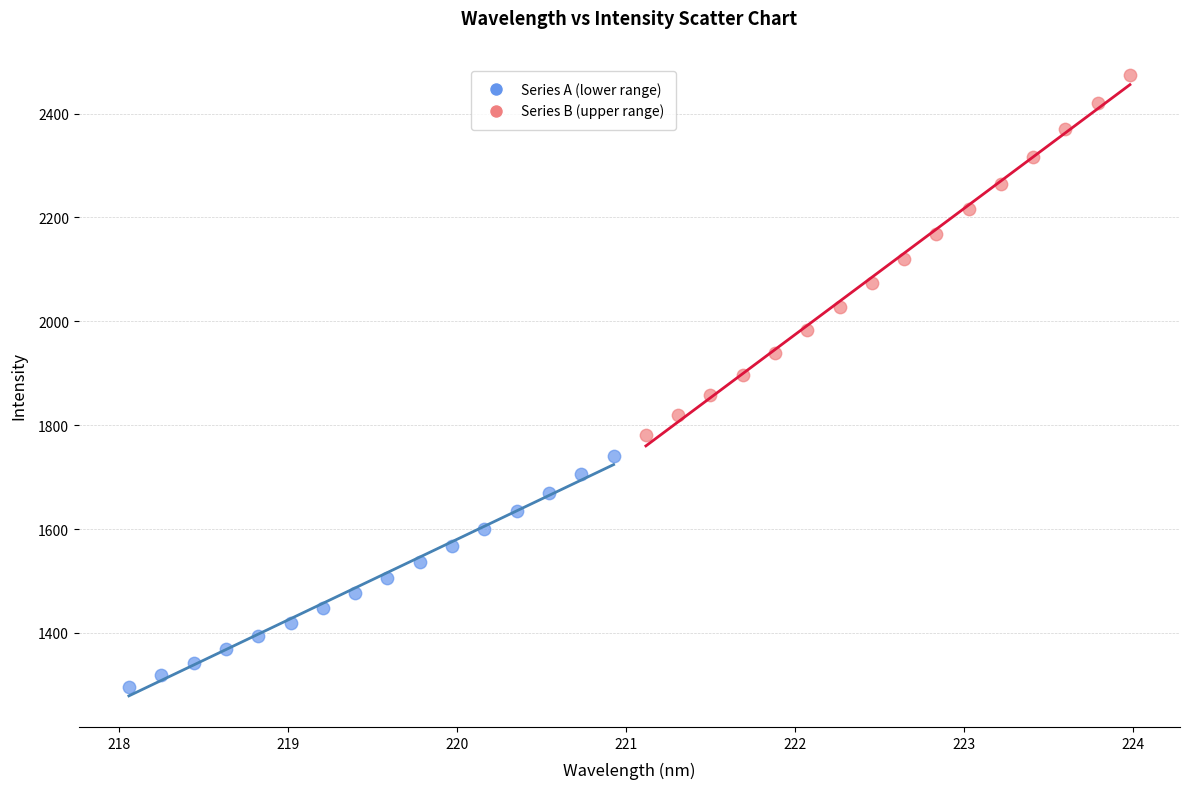

Which series contains the highest Y value?

Series B (upper range)